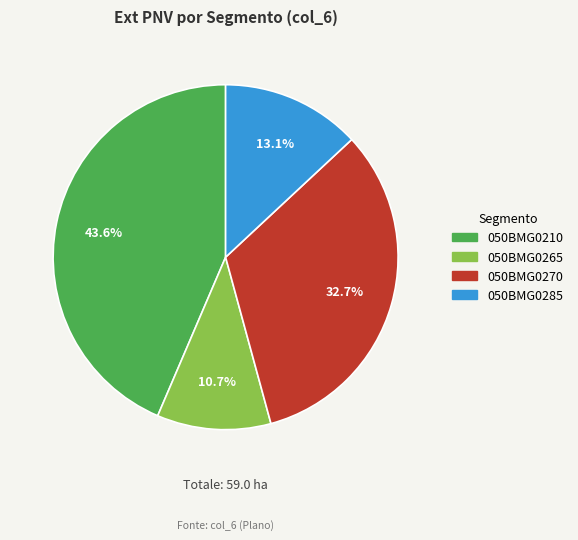

Combined, do 050BMG0270 and 050BMG0265 account for over 50%?

No